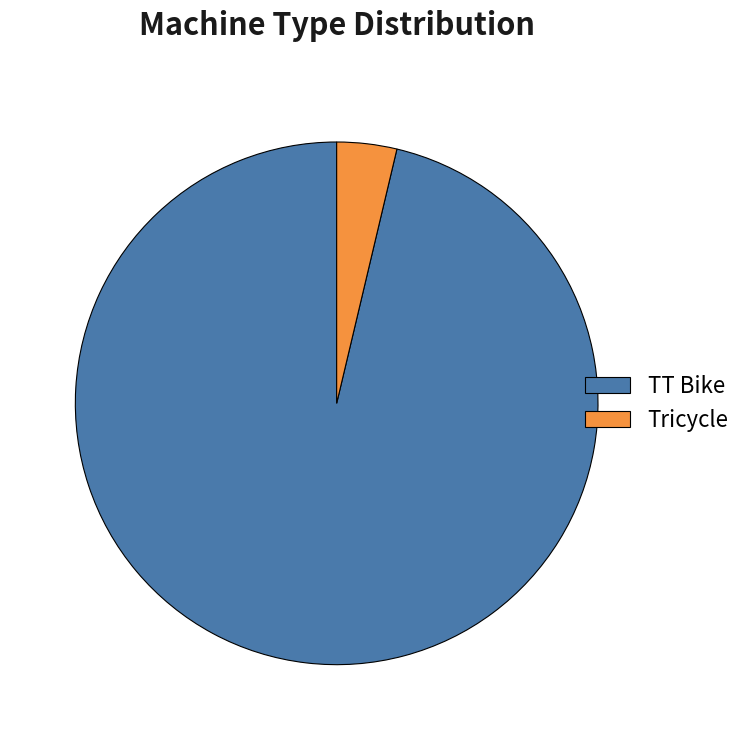

Count the number of slices in the pie.

2